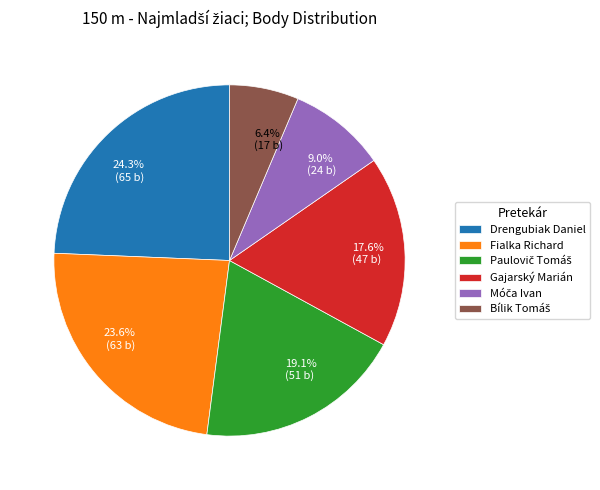

How many segments does this pie chart have?

6